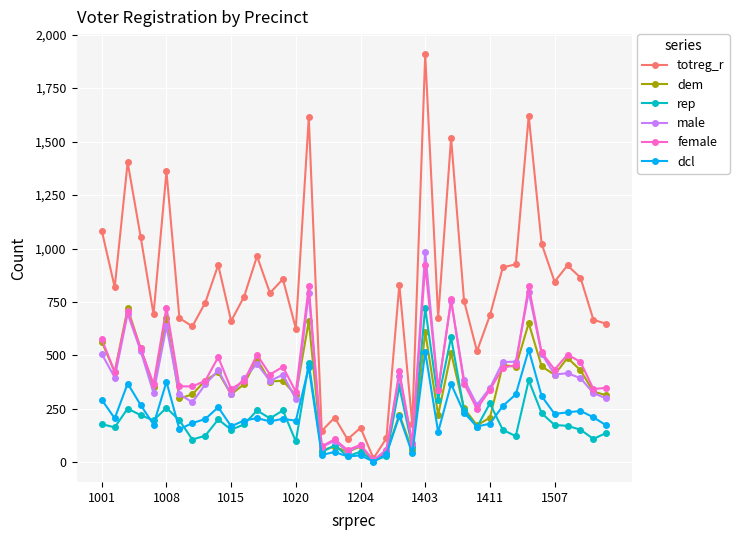

What are all the series names shown in the legend?

totreg_r, dem, rep, male, female, dcl